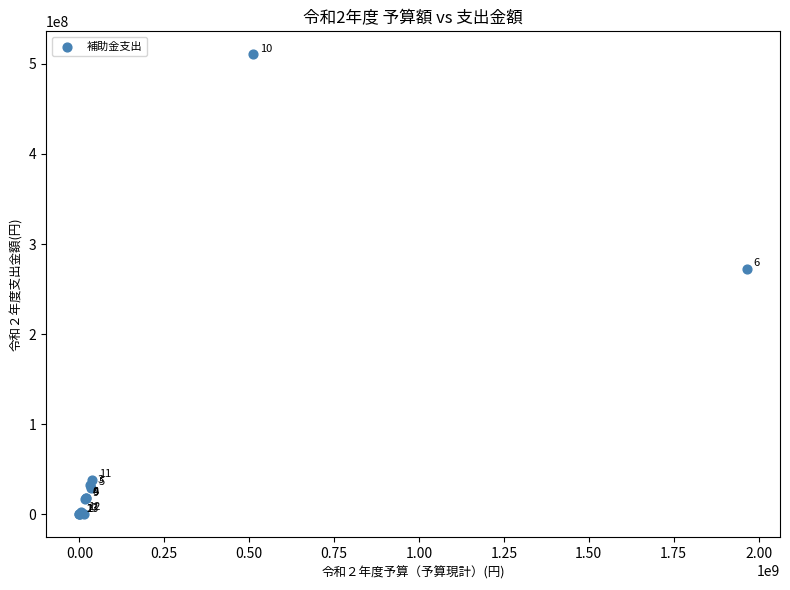

What Y value in the scatter plot is closest to 255267000?

272480002